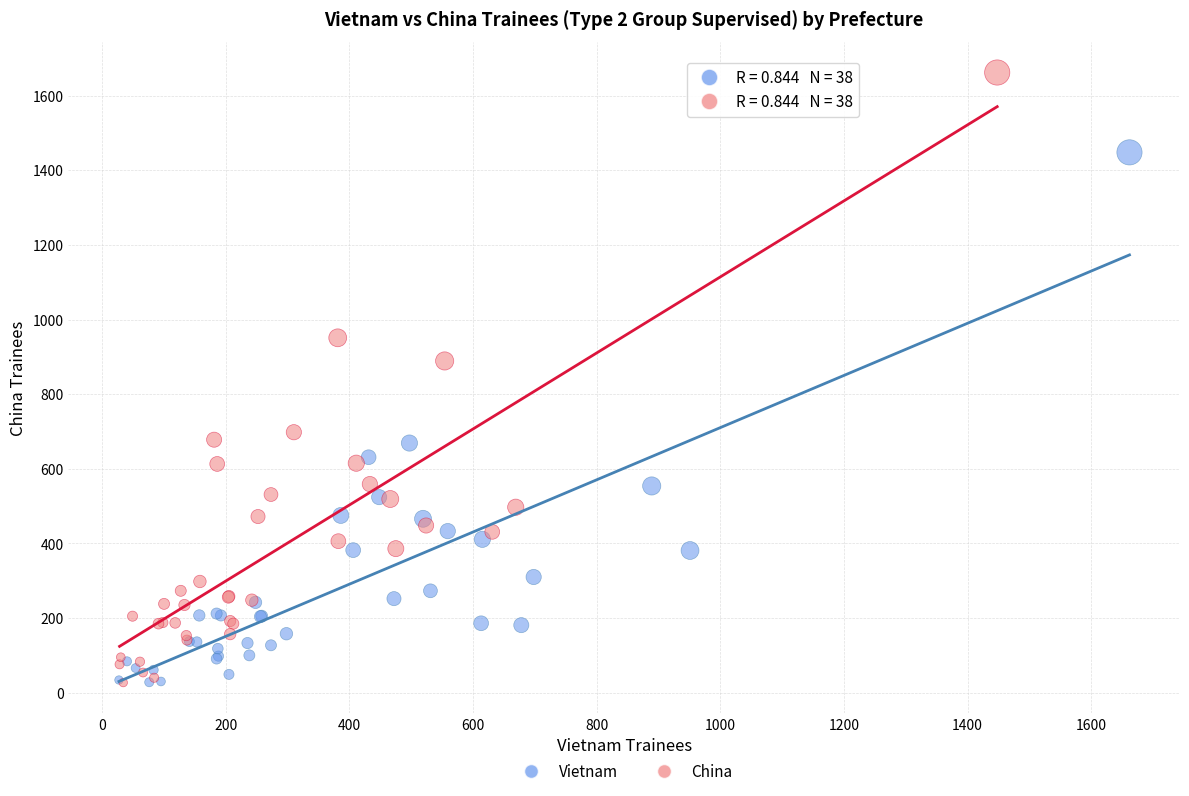

Which series has the widest spread of Y values?

China